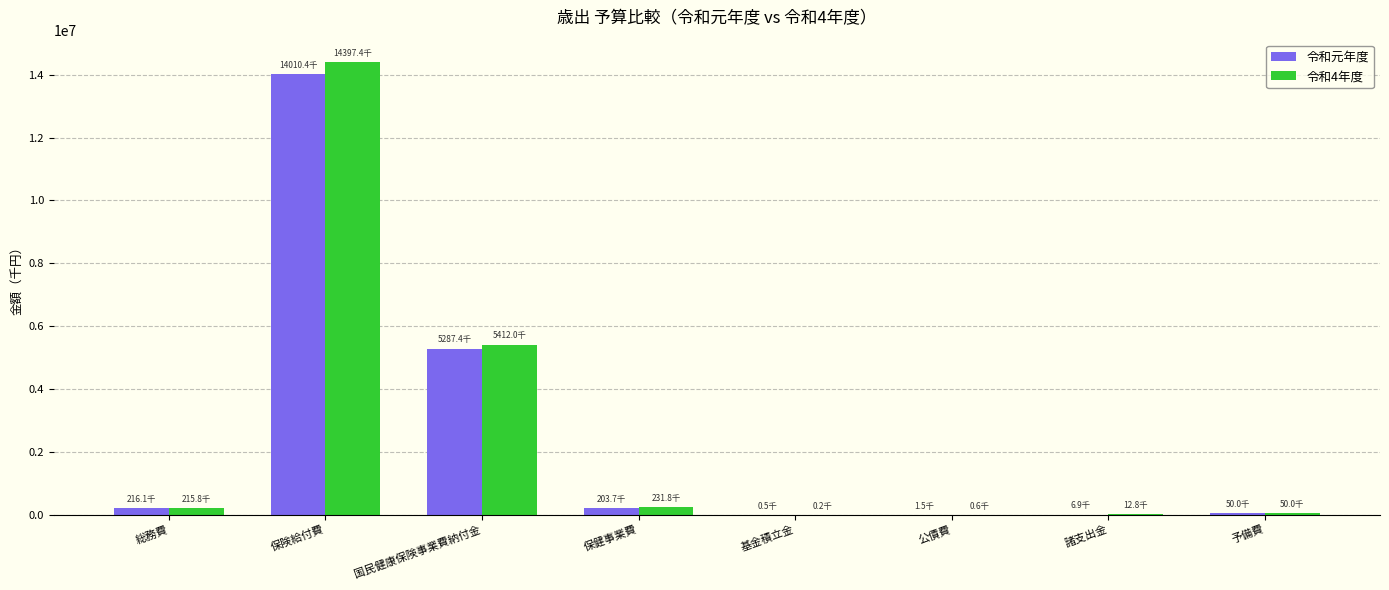

Are the bars grouped side by side (vs. stacked)?

Yes